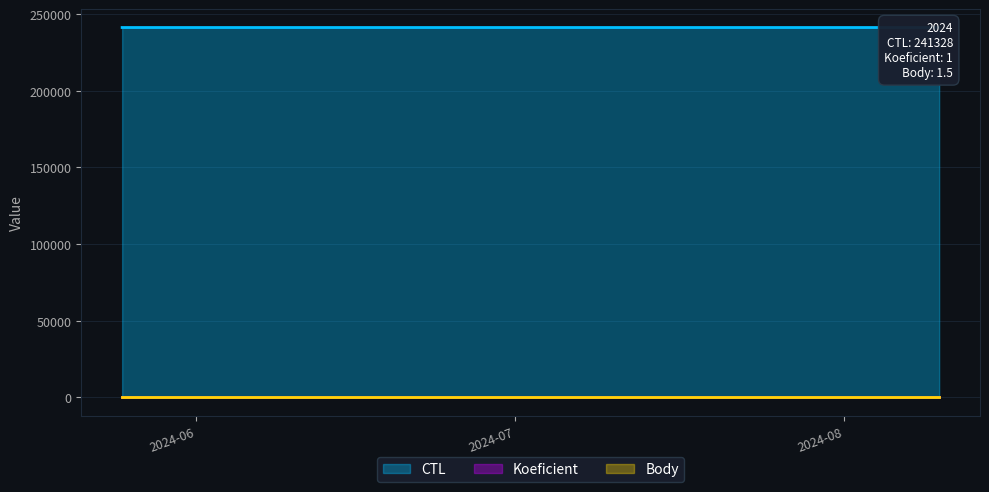

Is it true that CTL equals 380366.6 at 2024-08-10?

False